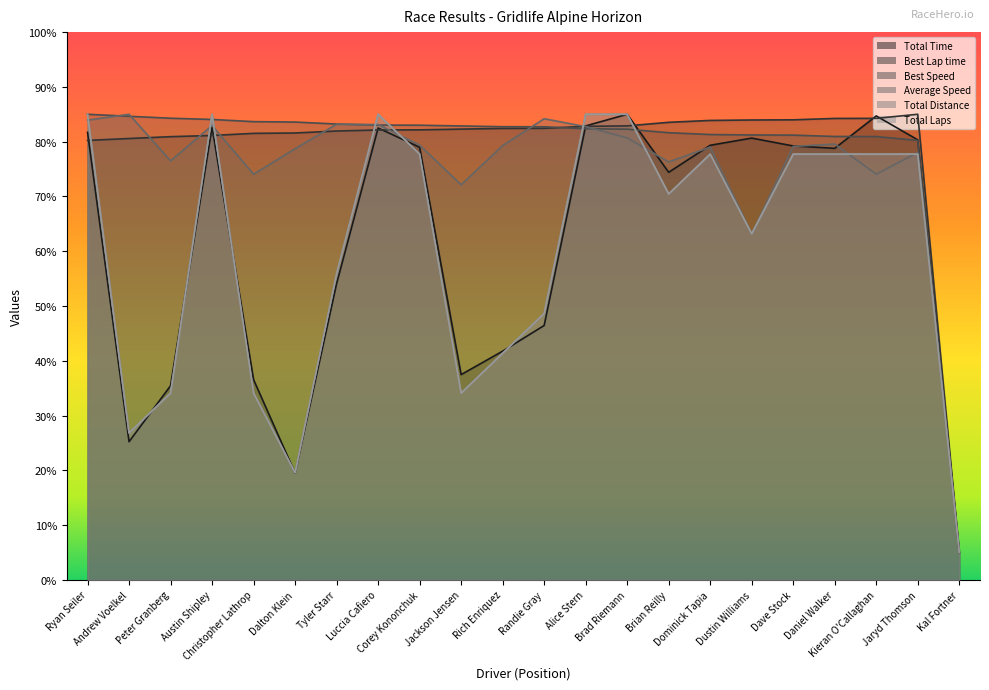

Which series has the largest total across all categories?

Best Speed